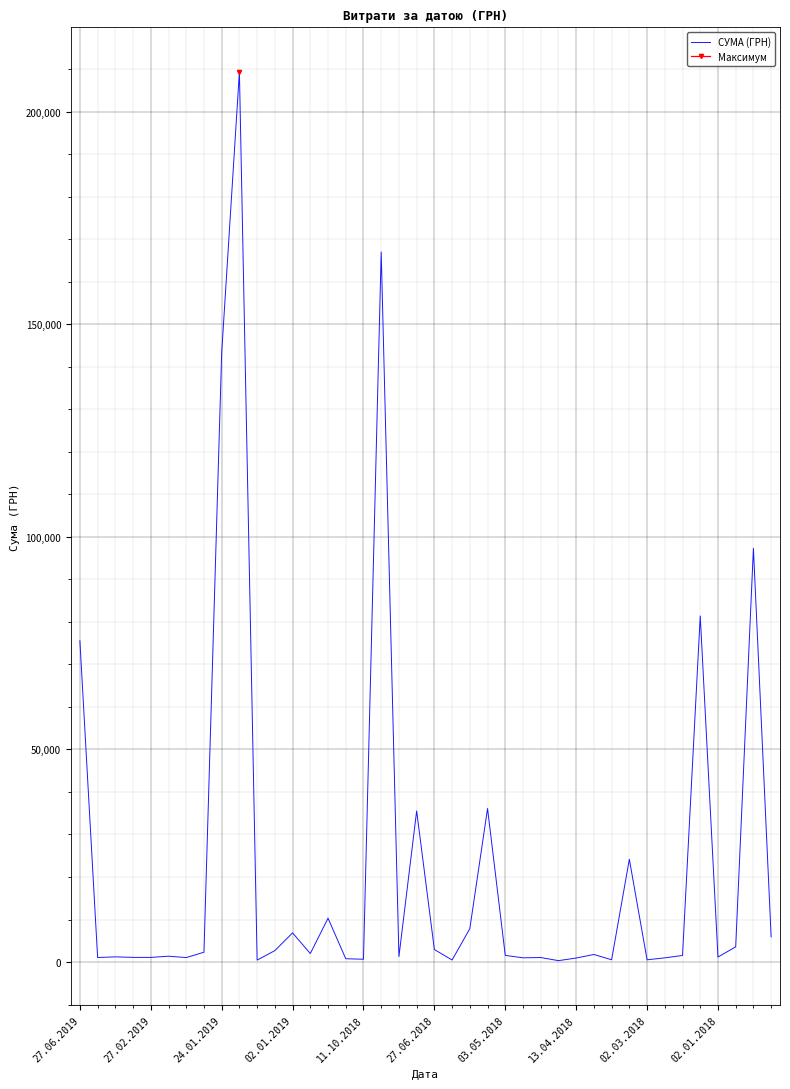

What is the smallest value displayed?

330.4